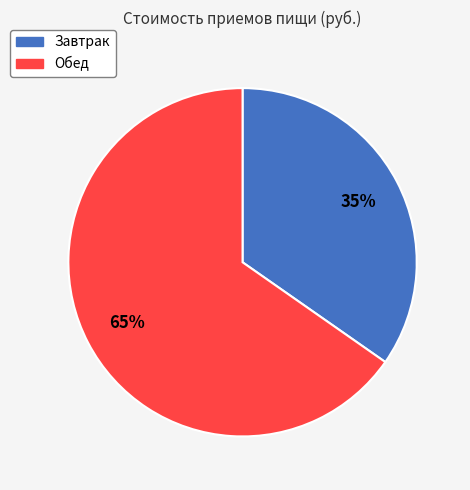

What is the ratio of the value at Завтрак to the value at Обед?

0.5